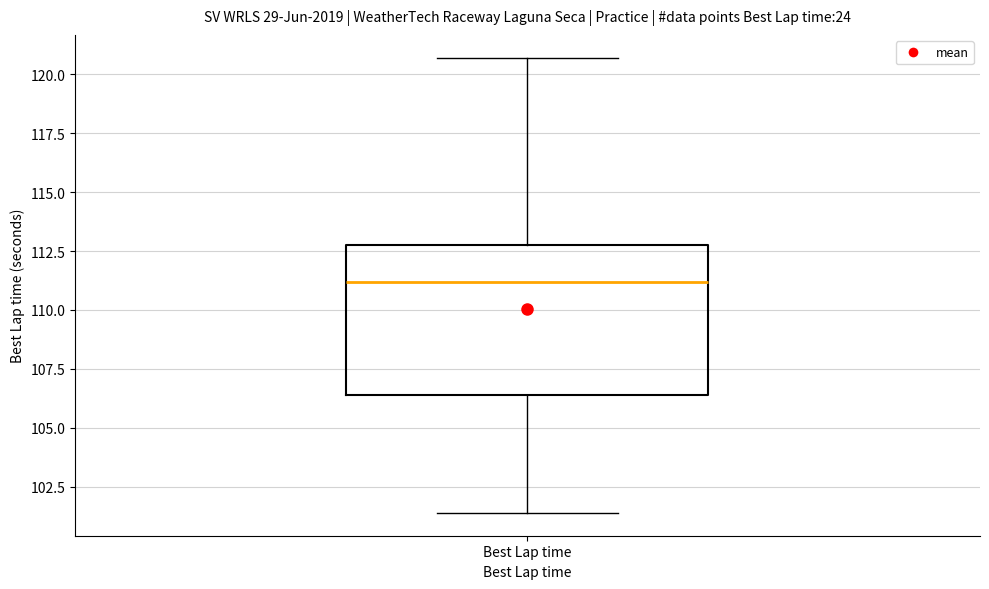

Transcribe this box plot: give where the median line is, the range the box spans, and where the two whiskers end, as read against the y-axis. The values are not printed on the chart, so give them approximately, as read against the axis.

median 111.0, box 106.5 to 113.0, whiskers 101.5 to 120.5